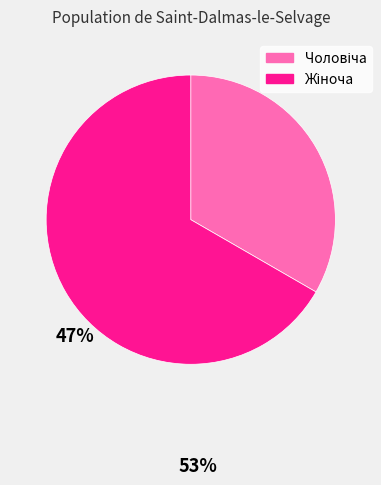

Does any single category account for the majority?

Yes